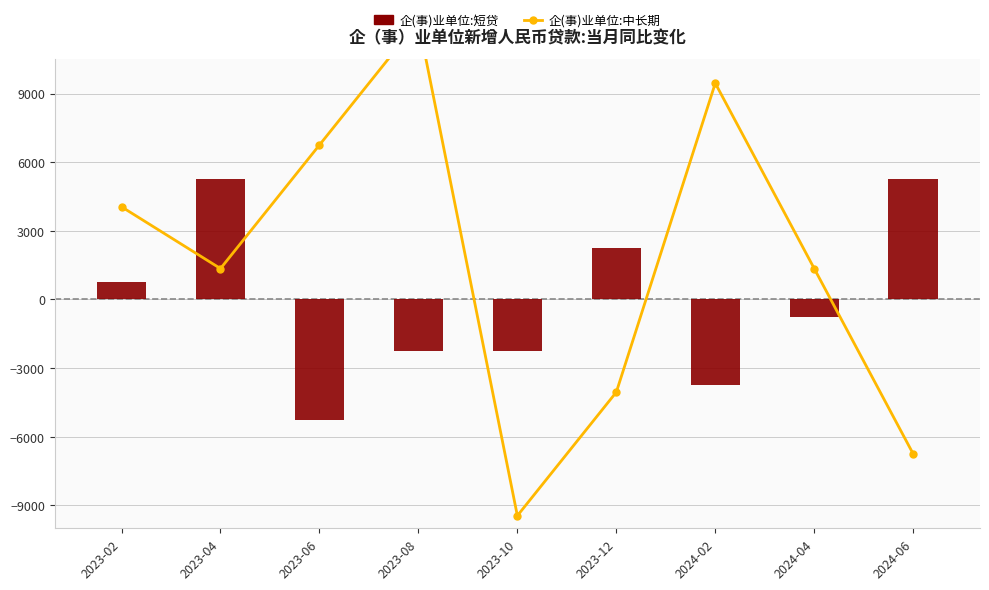

Reading left to right, extract all data points from this chart.

企(事)业单位:中长期: 2023-02=4050	2023-04=1350	2023-06=6750	2023-08=12150	2023-10=-9450	2023-12=-4050	2024-02=9450	2024-04=1350	2024-06=-6750
企(事)业单位:短贷: 2023-02=750	2023-04=5250	2023-06=-5250	2023-08=-2250	2023-10=-2250	2023-12=2250	2024-02=-3750	2024-04=-750	2024-06=5250